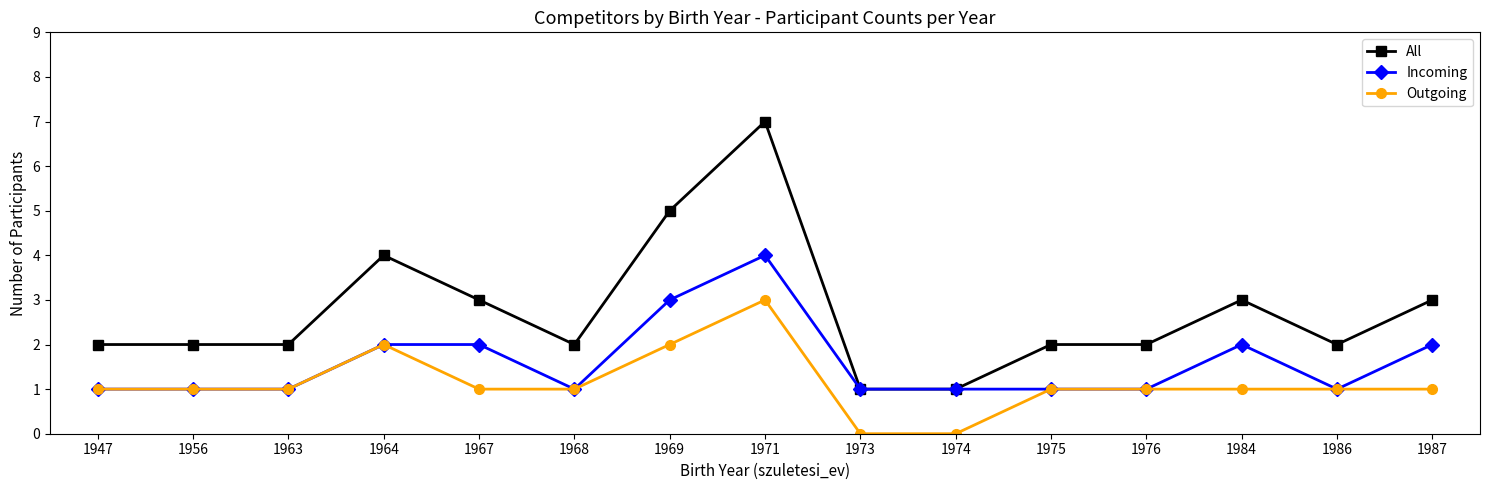

Which series has the widest spread of values?

All